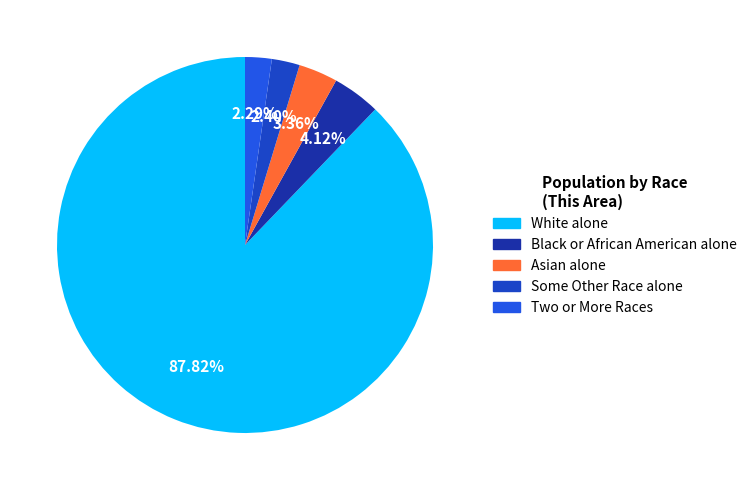

Which slice is the smallest?

Two or More Races